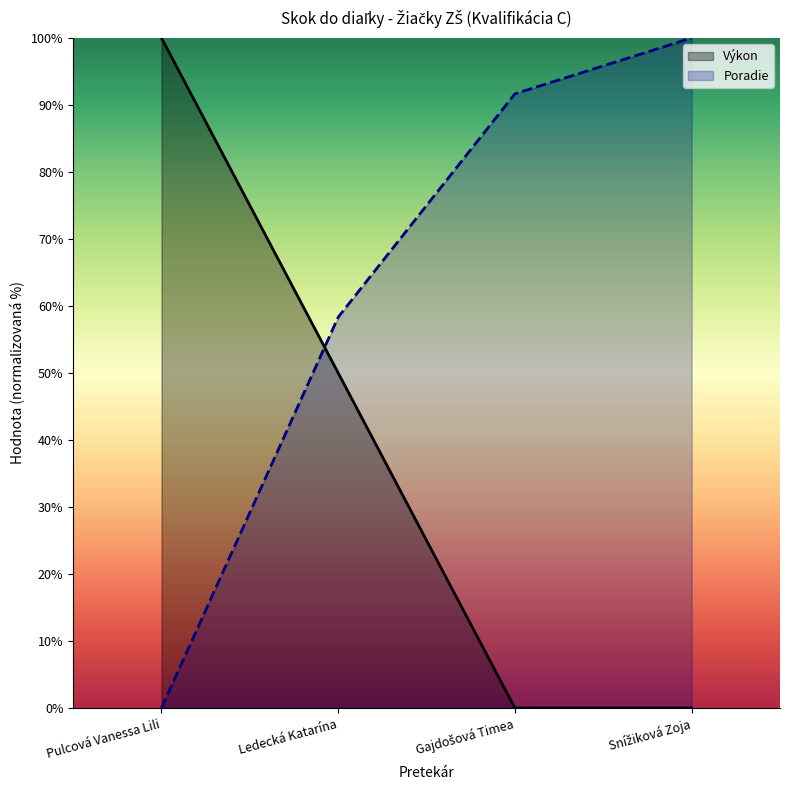

The value of Výkon at Gajdošová Timea is 0.0. True or false?

True